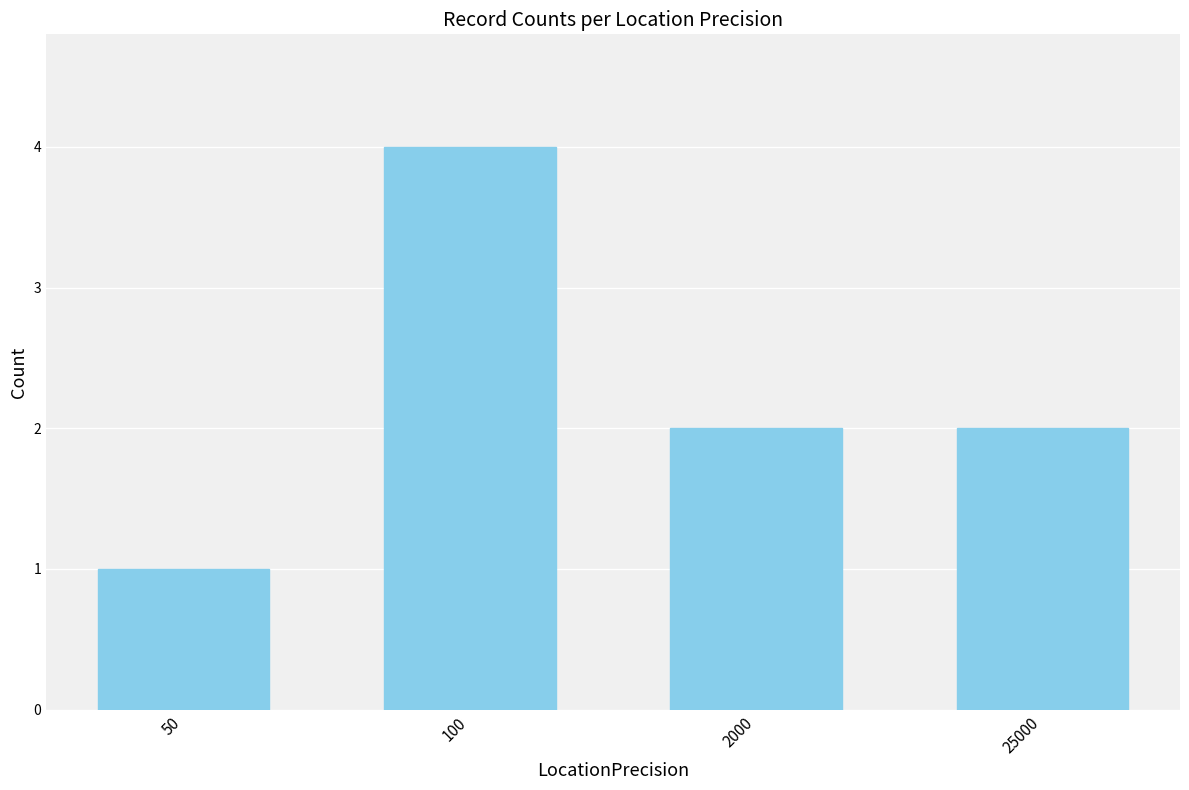

What is the average value?

2